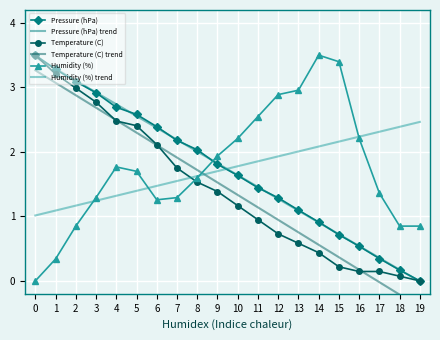

Rank the categories by Humidity (%) trend value from highest to lowest.

19, 18, 17, 16, 15, 14, 13, 12, 11, 10, 9, 8, 7, 6, 5, 4, 3, 2, 1, 0